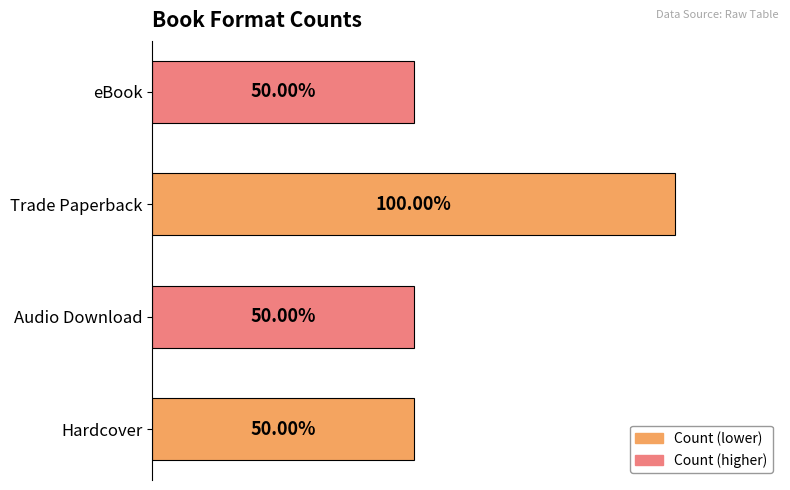

Between eBook and Trade Paperback, which is larger?

Trade Paperback